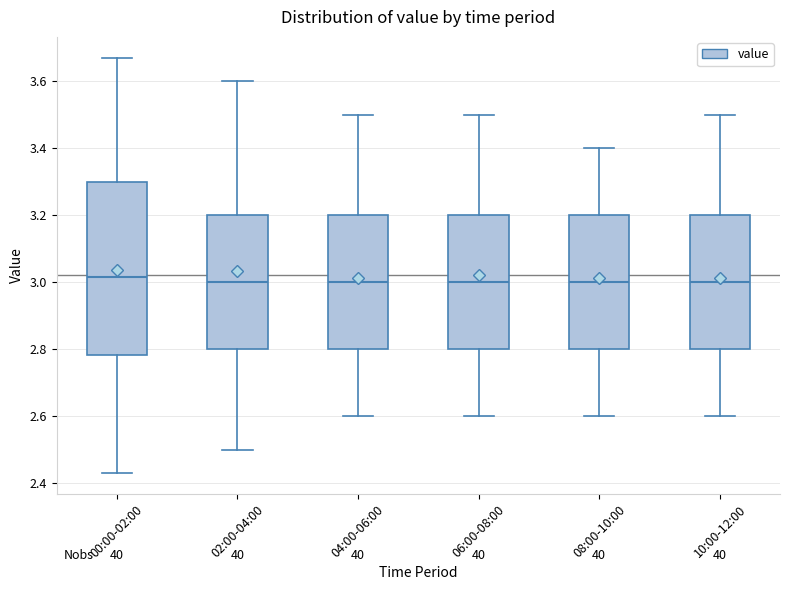

Which box is the tallest, from its lower edge to its upper edge?

00:00-02:00